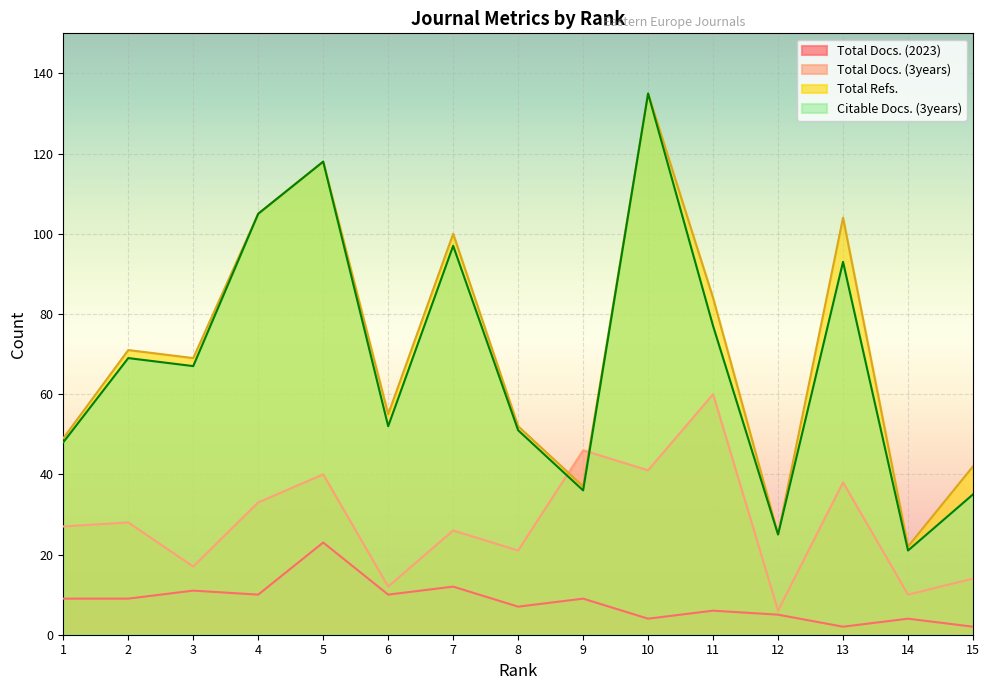

True or false: Total Docs. (3years) and Total Docs. (2023) cross at least once.

False